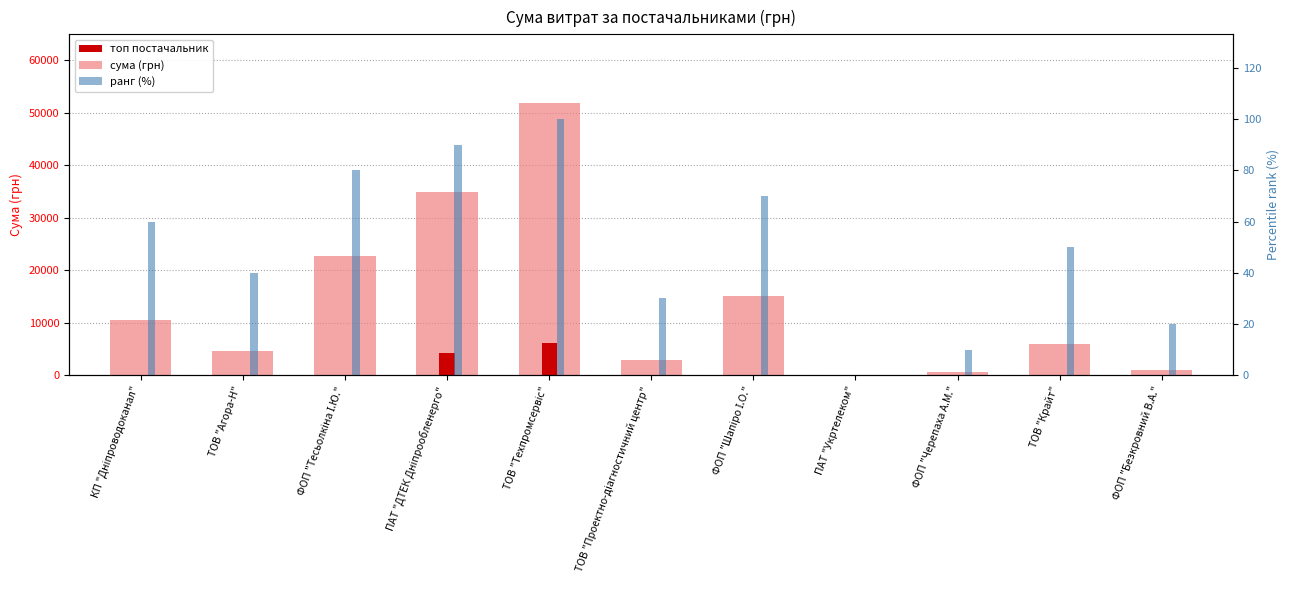

Between ПАТ "Укртелеком" and ФОП "Безкровний В.А.", which is larger?

ФОП "Безкровний В.А."